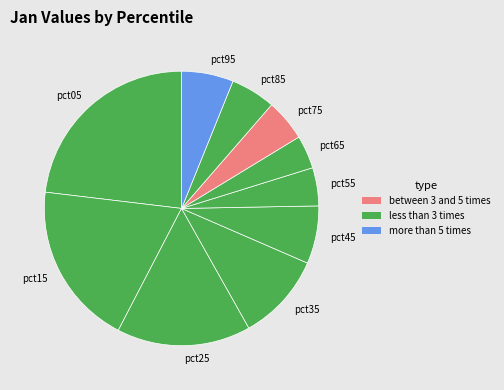

Is the sum of pct05 and pct25 greater than half?

No